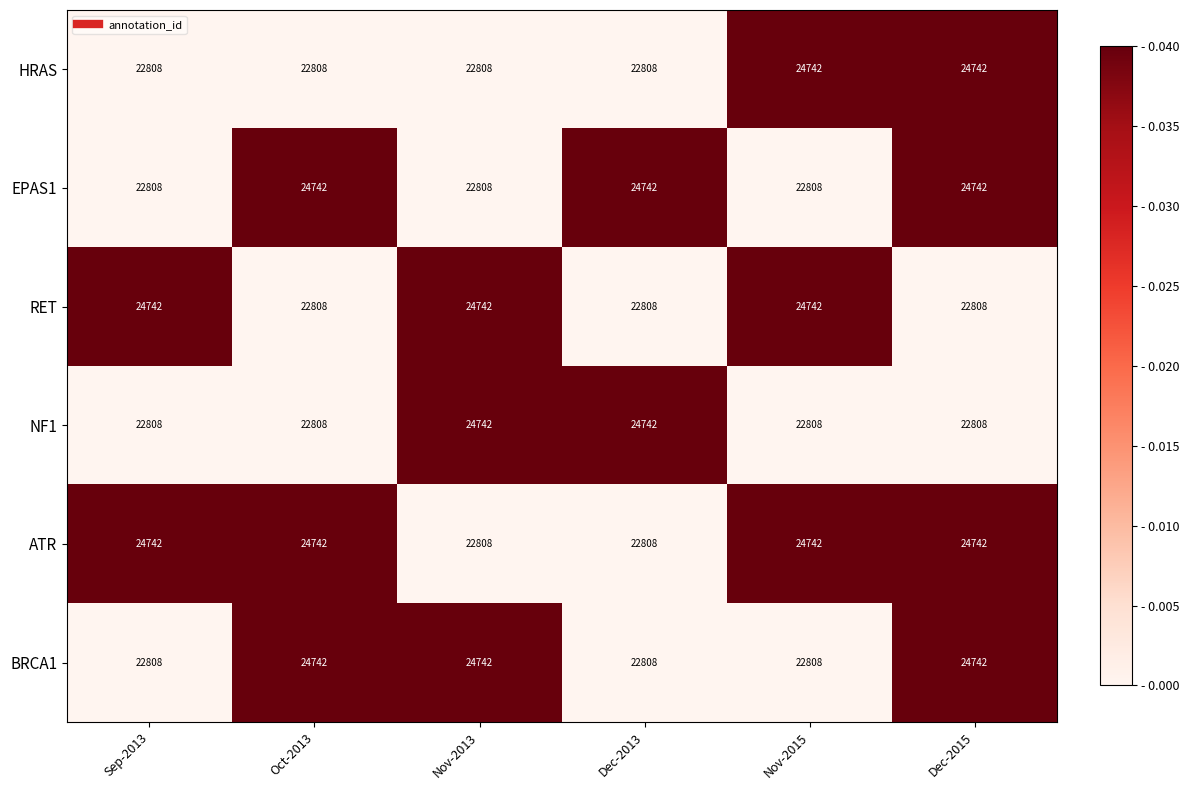

What is the spread (max minus min) of values at Sep-2013?

1934